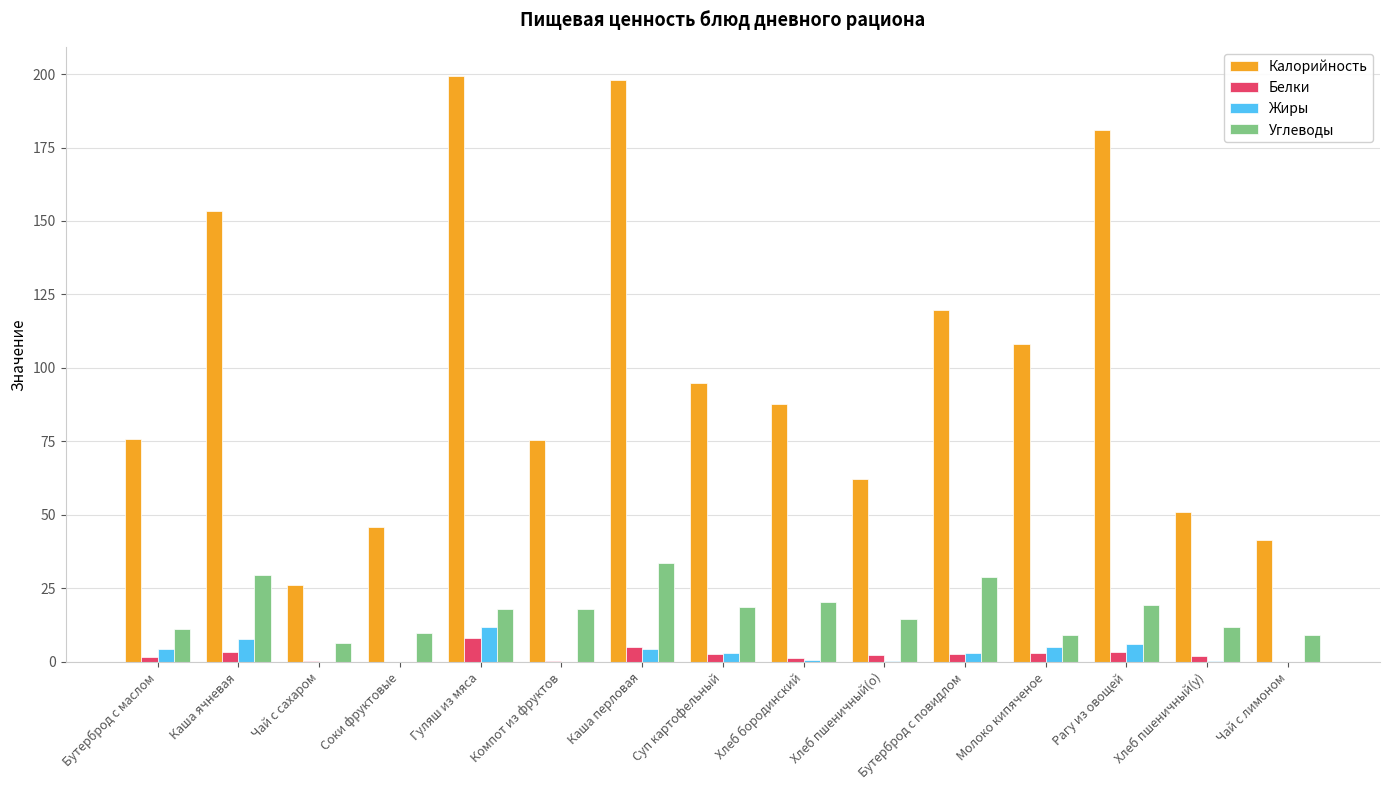

What is the highest value of the Белки series?

8.3